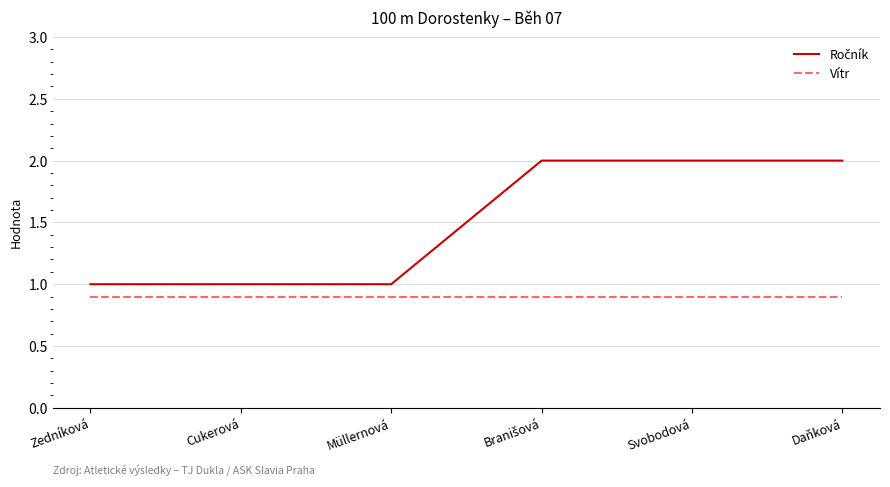

The value of Vítr at Svobodová is 0.9. True or false?

True